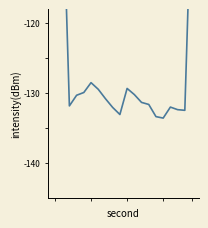

Where is the first local minimum?

2